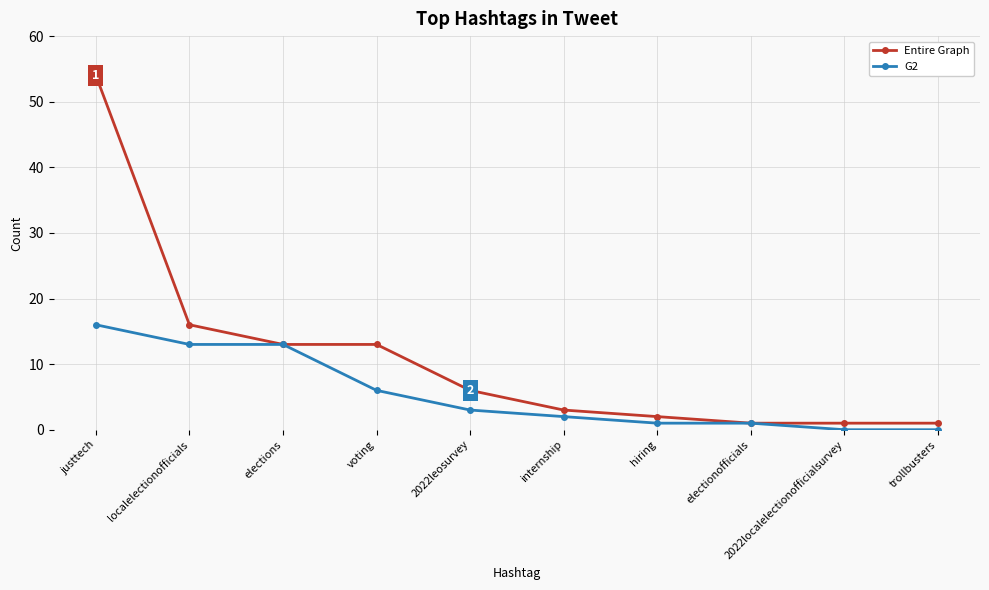

What is the difference between the G2 values at 2022localelectionofficialsurvey and electionofficials?

1